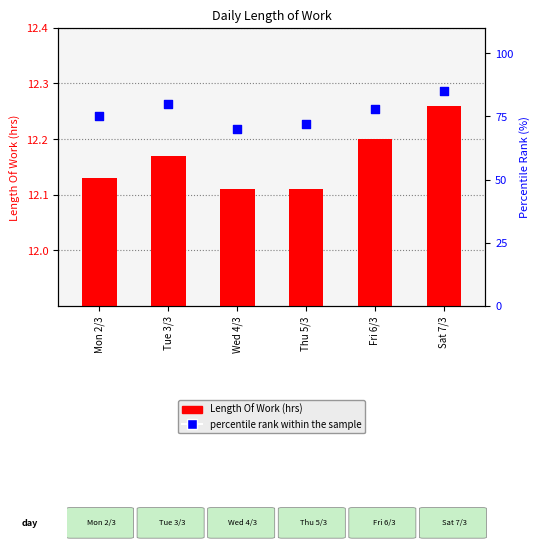

Is the value of percentile rank within the sample at Thu 5/3 greater than the value of Length Of Work at Thu 5/3?

Yes